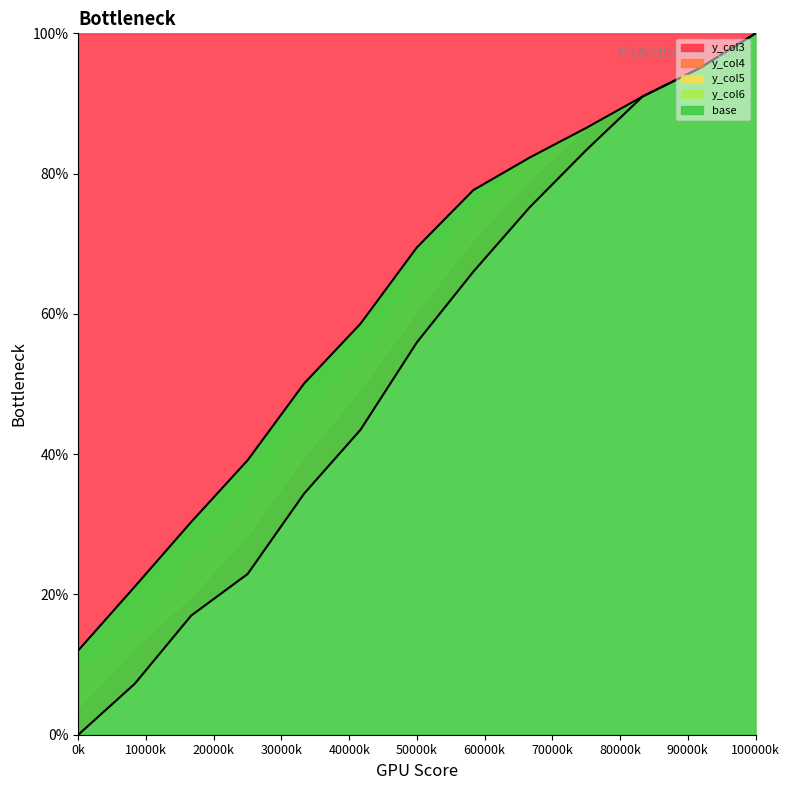

How many lines are shown in the chart?

2